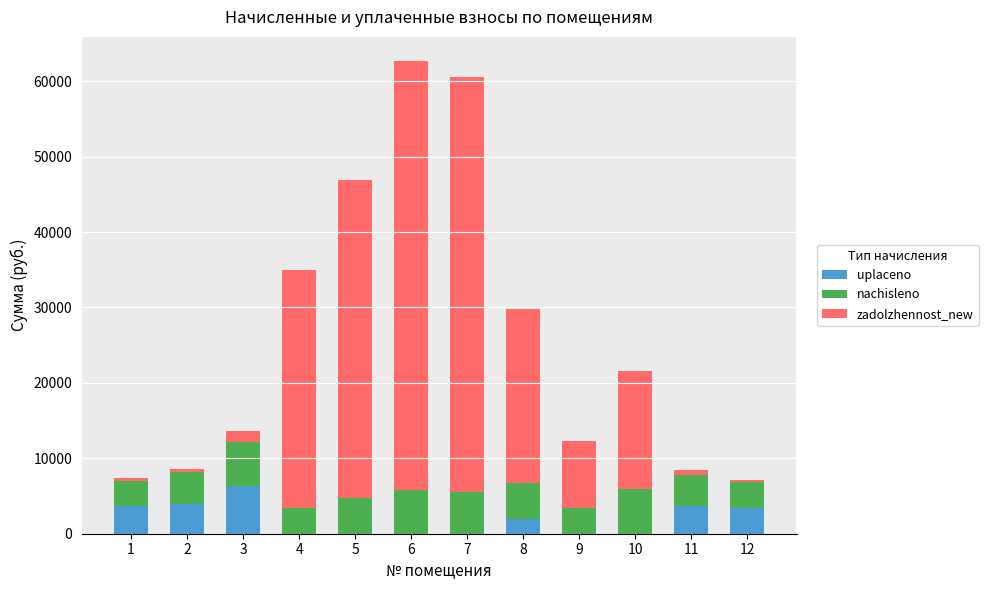

What are all the series names shown in the legend?

uplaceno, nachisleno, zadolzhennost_new